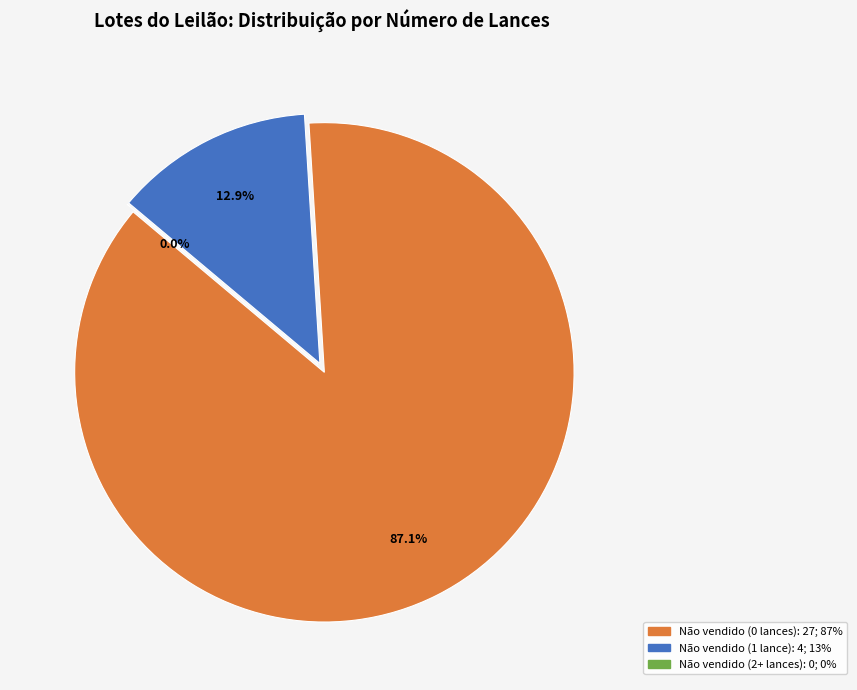

Which slice is the largest?

Não vendido (0 lances)